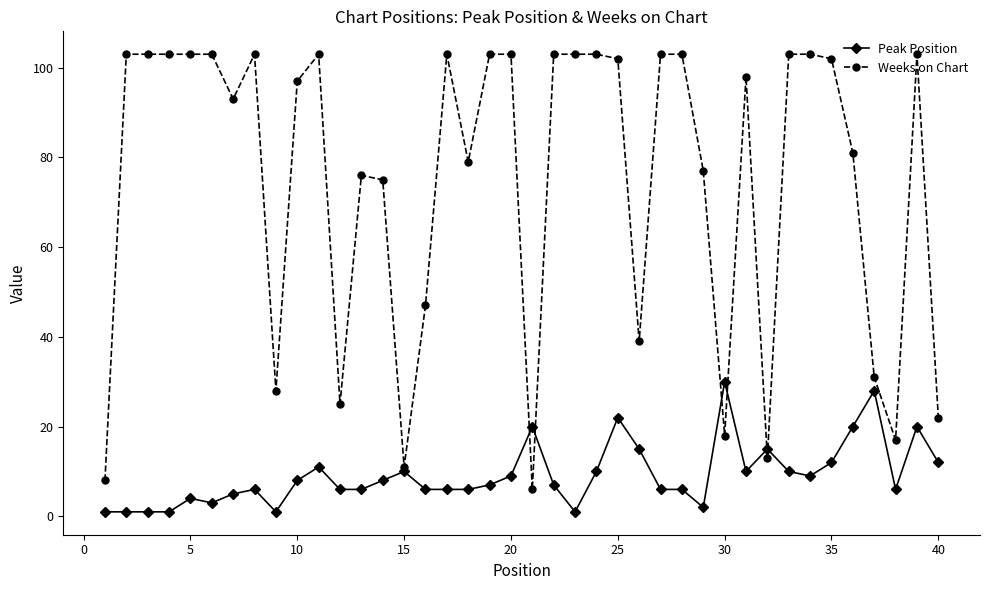

Which series has the largest range (max minus min)?

Weeks on Chart